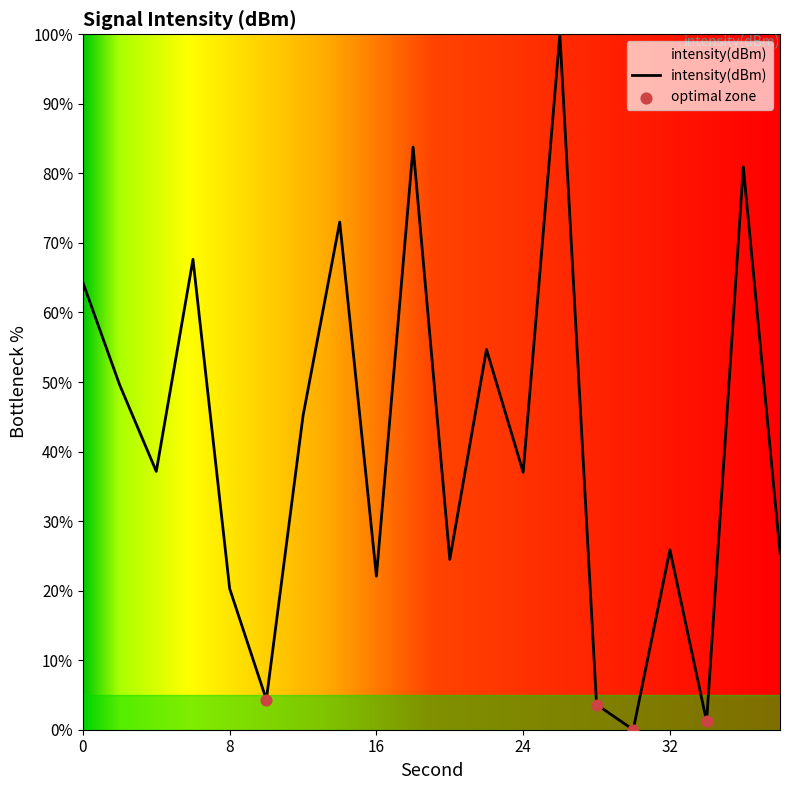

What is the difference between the maximum and minimum values?

100.0